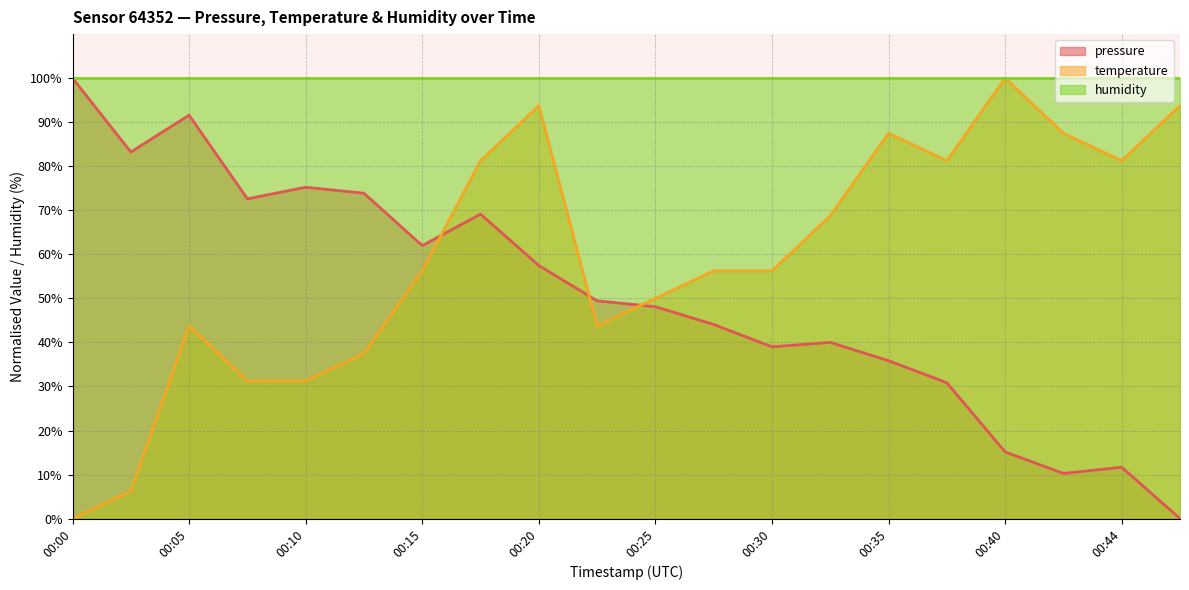

True or false: pressure and temperature intersect in this chart.

True